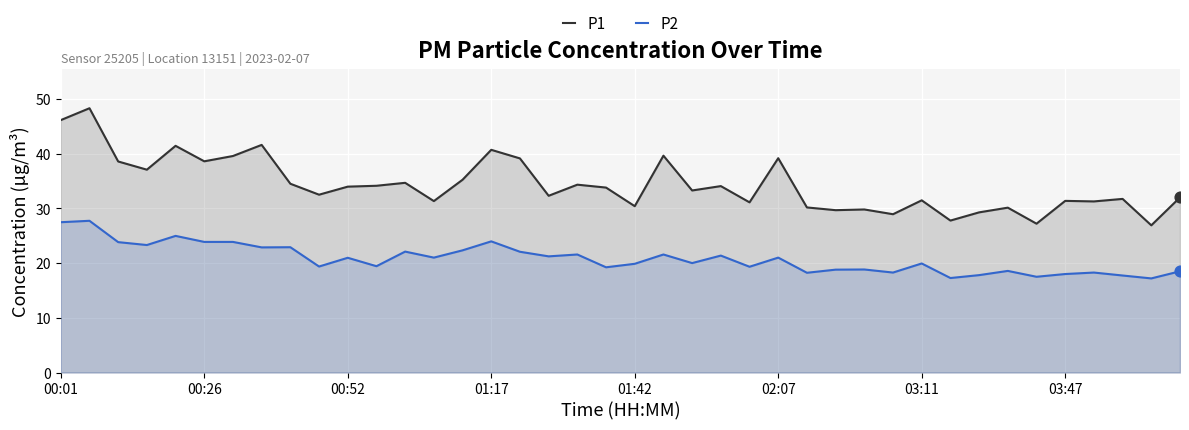

Which series has the largest Y range (max minus min)?

P1